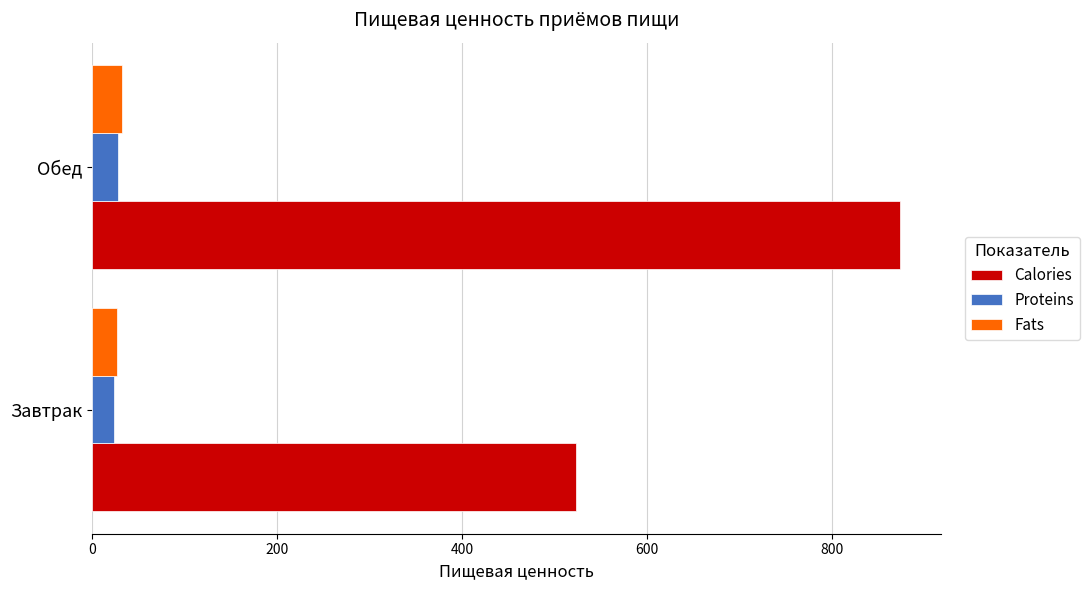

Which series has the largest range (max minus min)?

Calories